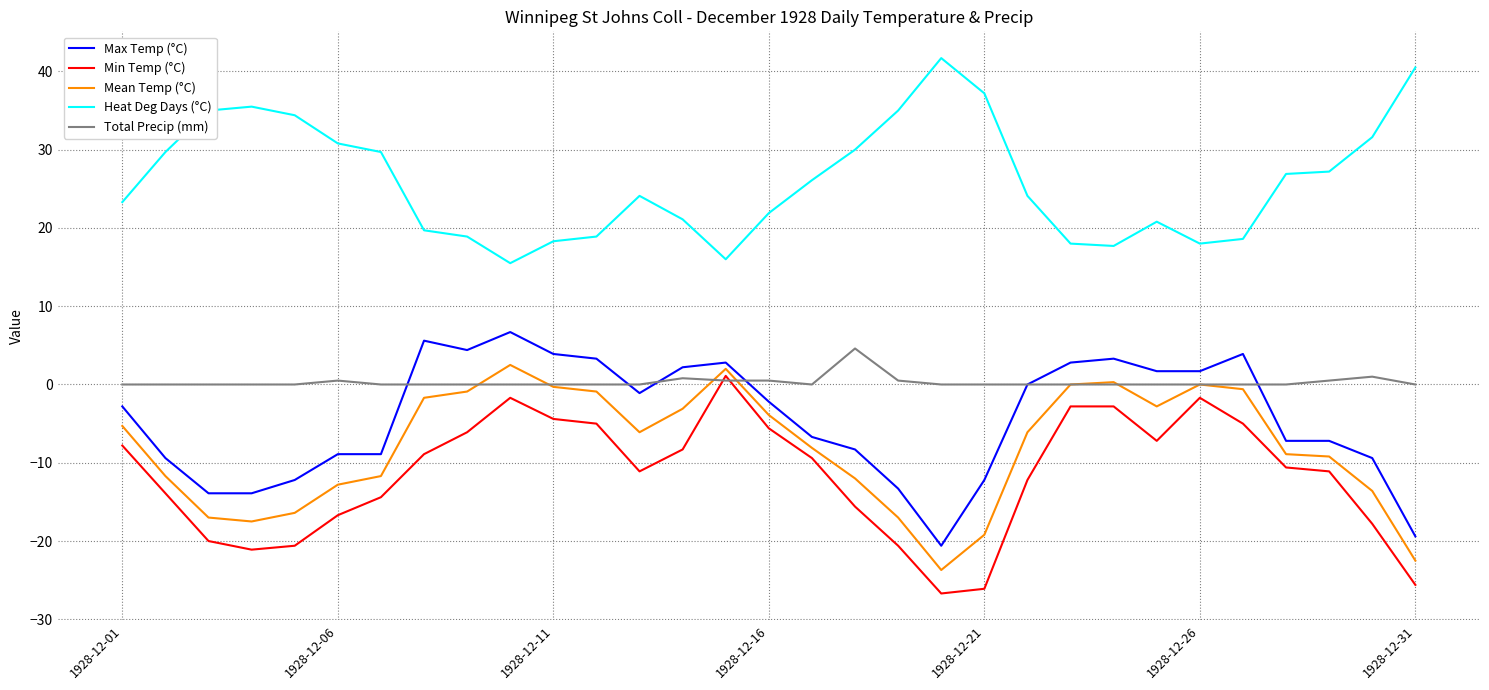

True or false: Min Temp (°C) and Heat Deg Days (°C) cross at least once.

False